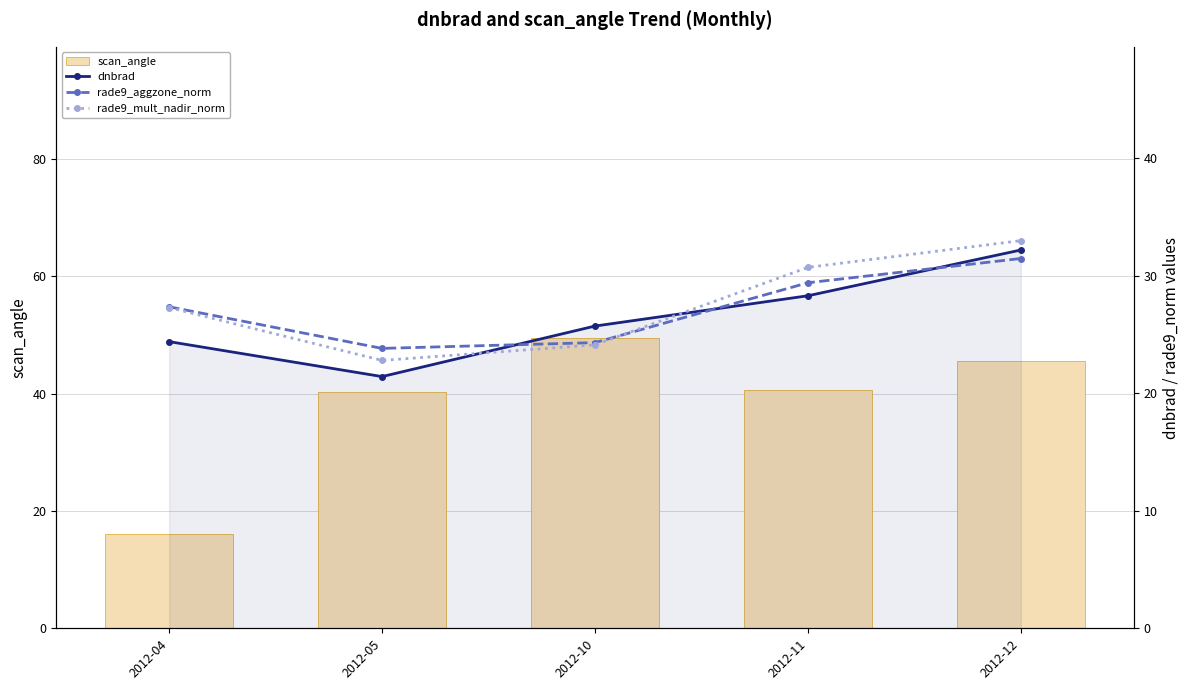

What is the average value of the scan_angle series?

38.4